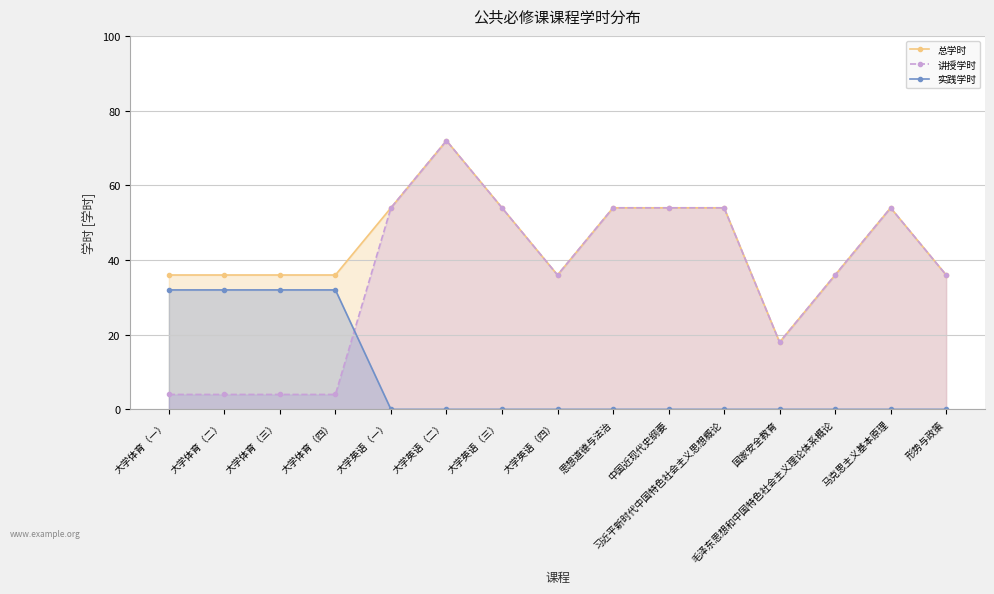

What is the total value across all series at 大学体育（四）?

72